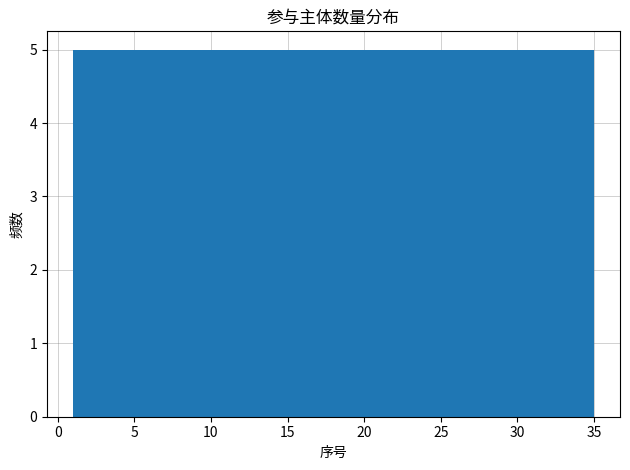

Reading left to right, list every bar in this chart as the range it spans on the x-axis followed by its height. Neither the bar edges nor the heights are printed on the chart, so give them approximately, as read against the axes.

1.0 to 6.0: 5
6.0 to 10.5: 5
10.5 to 15.5: 5
15.5 to 20.5: 5
20.5 to 25.5: 5
25.5 to 30.0: 5
30.0 to 35.0: 5